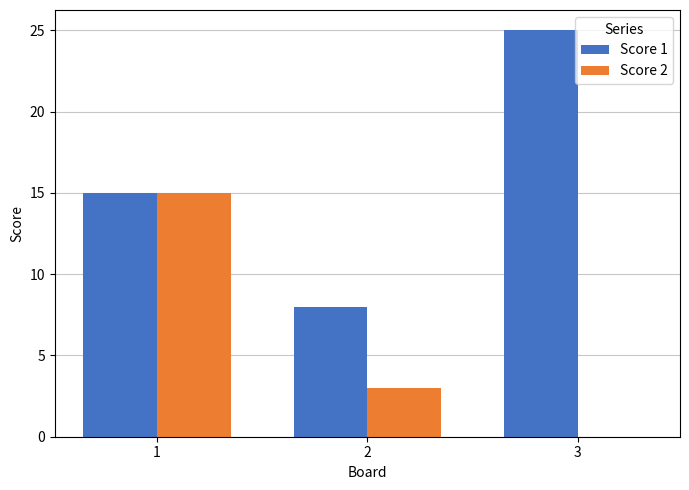

The value of Score 2 at 3 is 0. True or false?

True